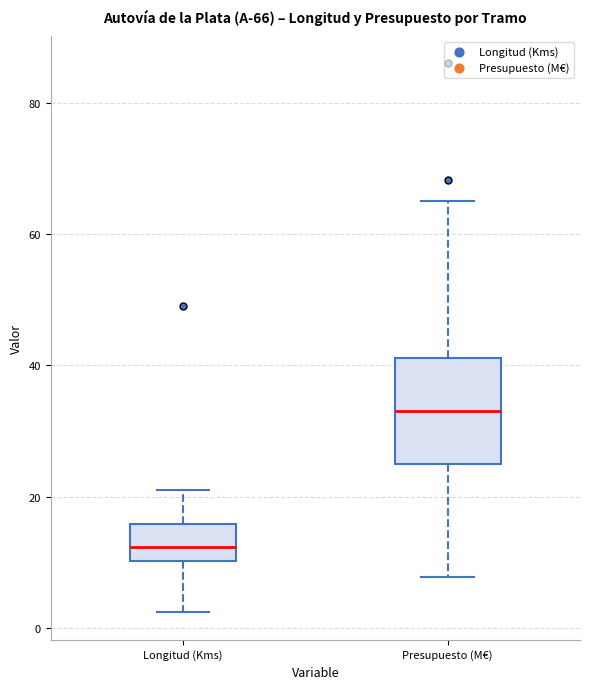

Which box is the tallest, from its lower edge to its upper edge?

Presupuesto (M€)